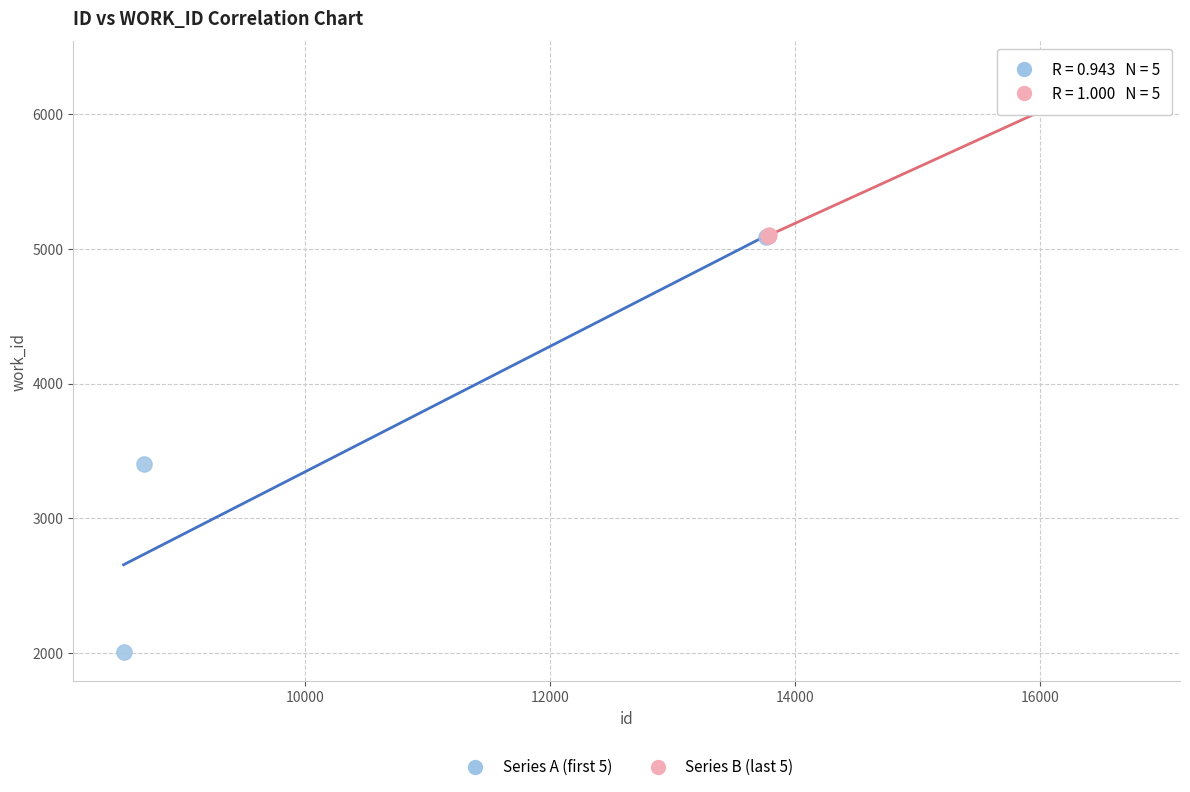

What are all the series names shown in the legend?

Series A (first 5), Series B (last 5)